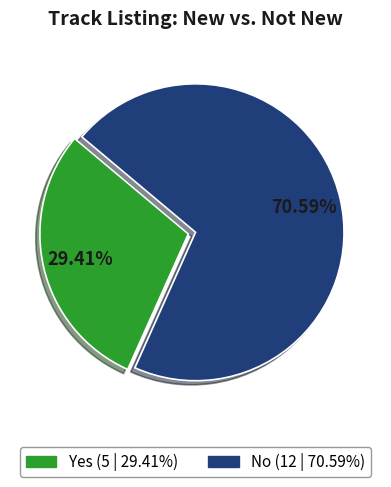

Rank the categories by value from lowest to highest.

Yes, No